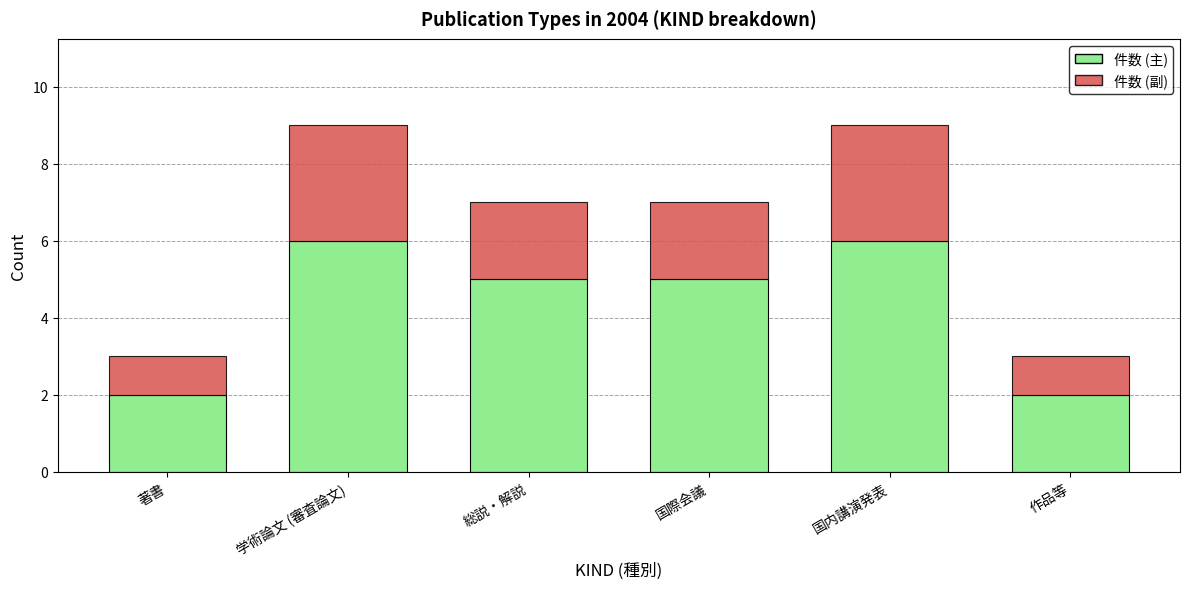

Does the chart contain stacked bars?

Yes